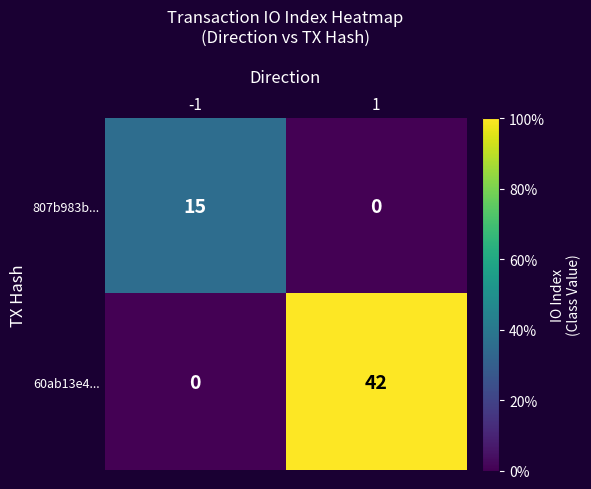

The value of 60ab13e4... at -1 is 0. True or false?

True